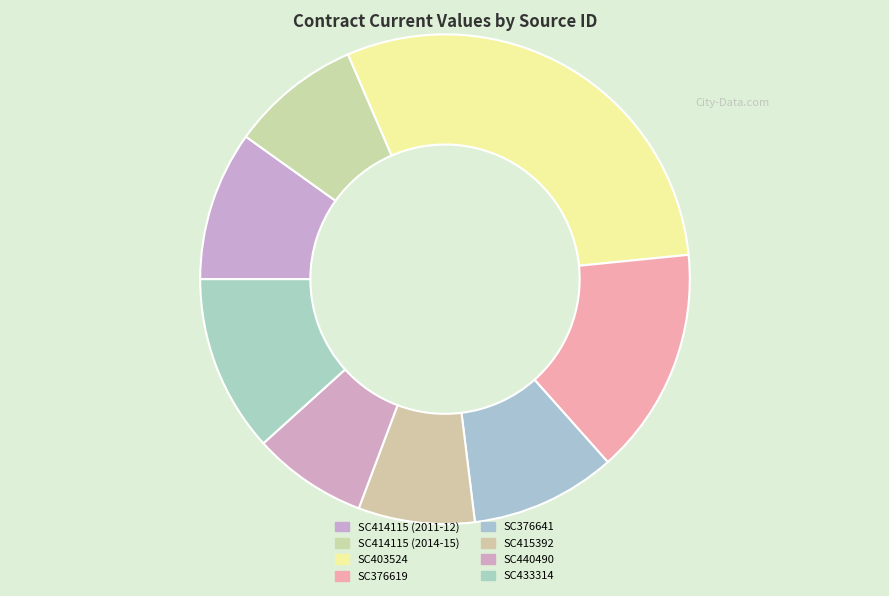

What percentage do SC414115 (2014-15) and SC433314 together represent?

20.3%